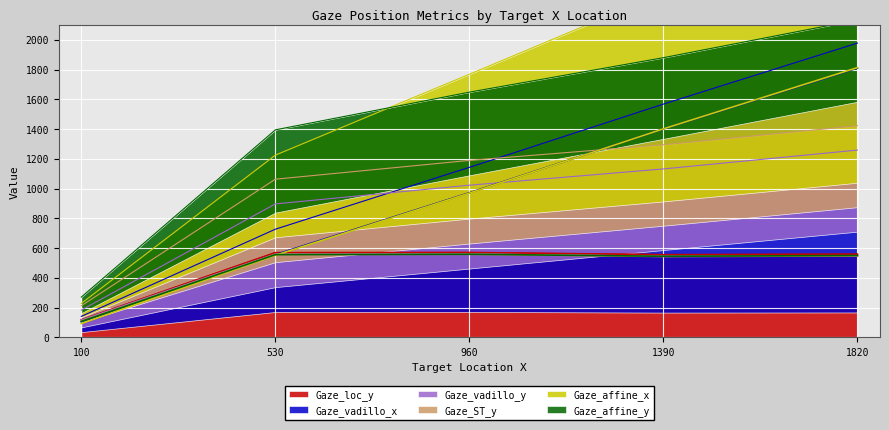

What is the difference between the Gaze_loc_y values at 100 and 1390?

437.5